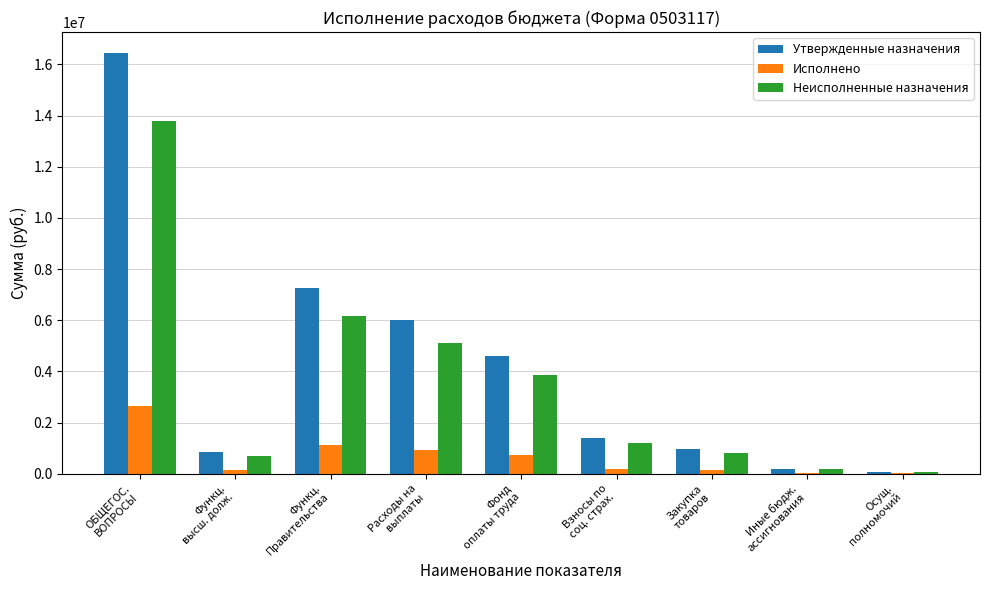

What is the maximum value for Неисполненные назначения?

13806885.8